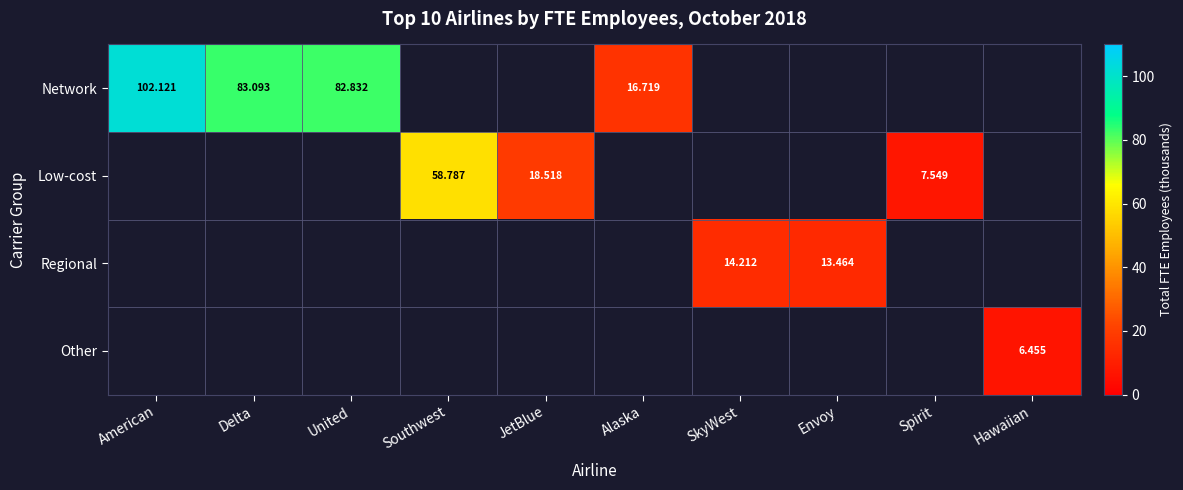

What is the difference between the maximum and minimum values in the Other series?

6.5